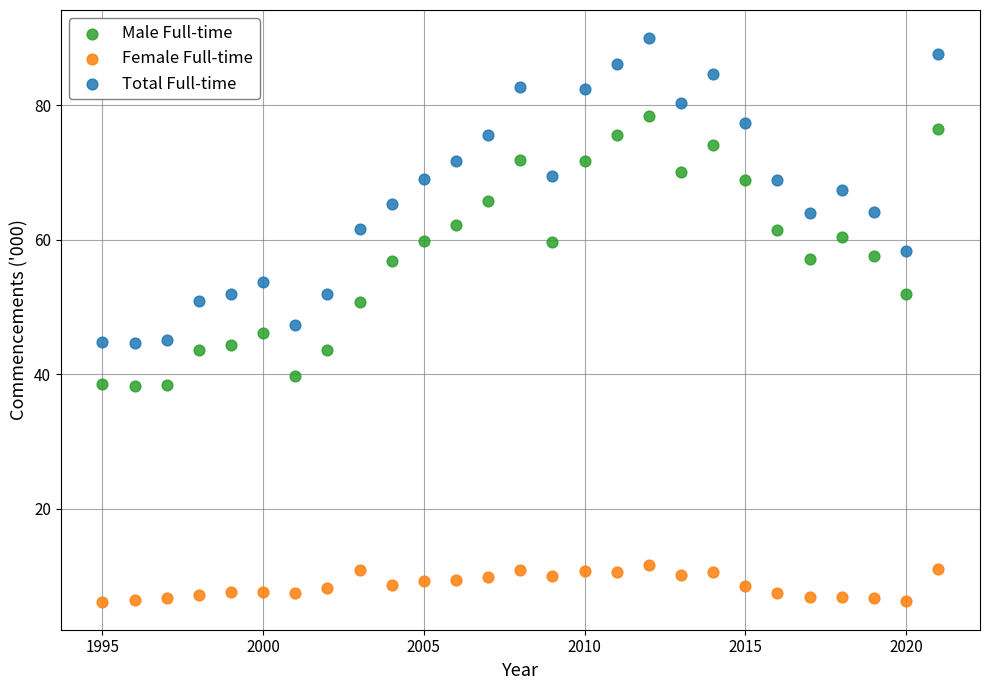

Which series has the widest spread of Y values?

Total Full-time